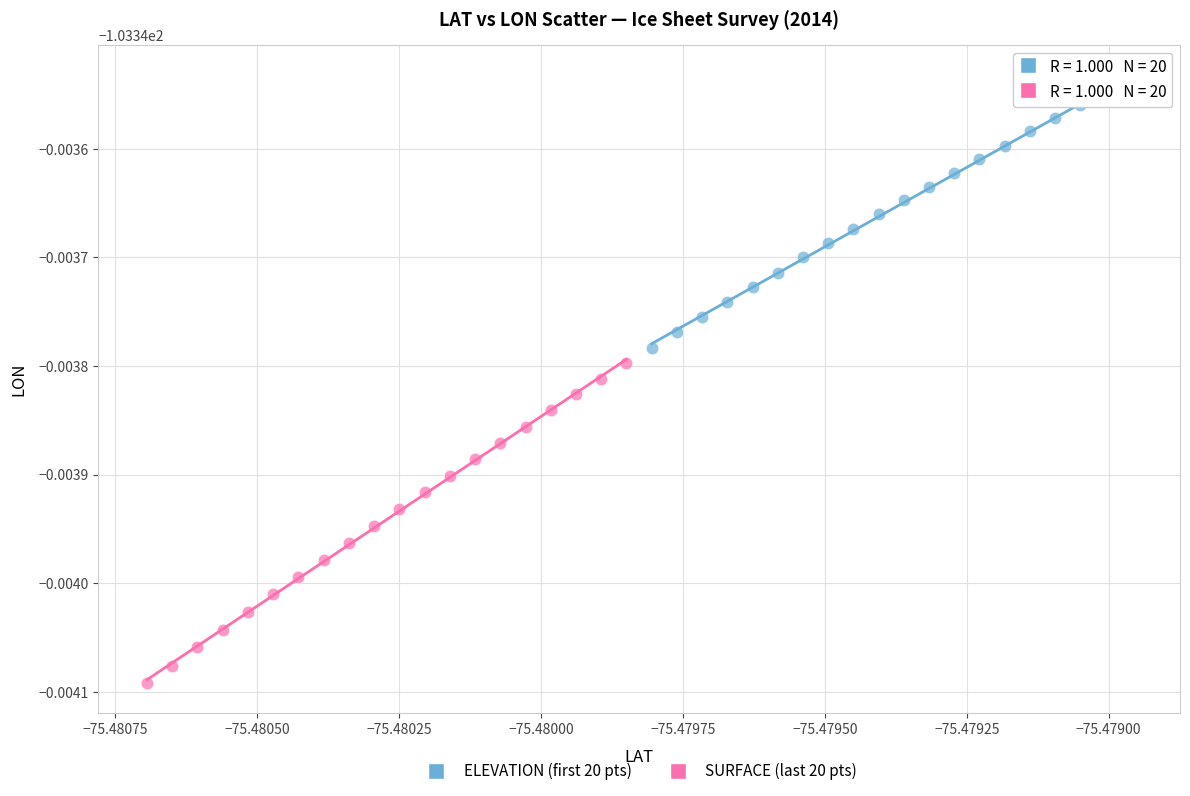

Which series reaches the maximum Y coordinate?

ELEVATION (first 20 pts)